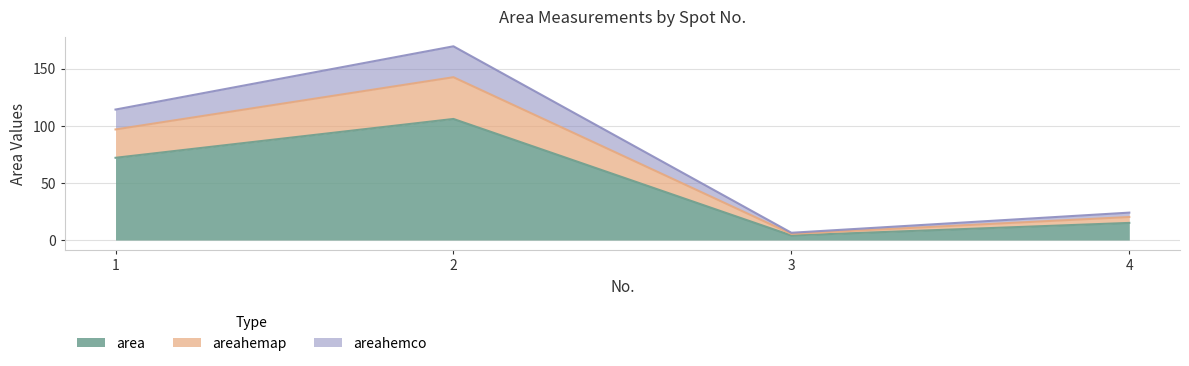

Between 4 and 3, which is larger?

4